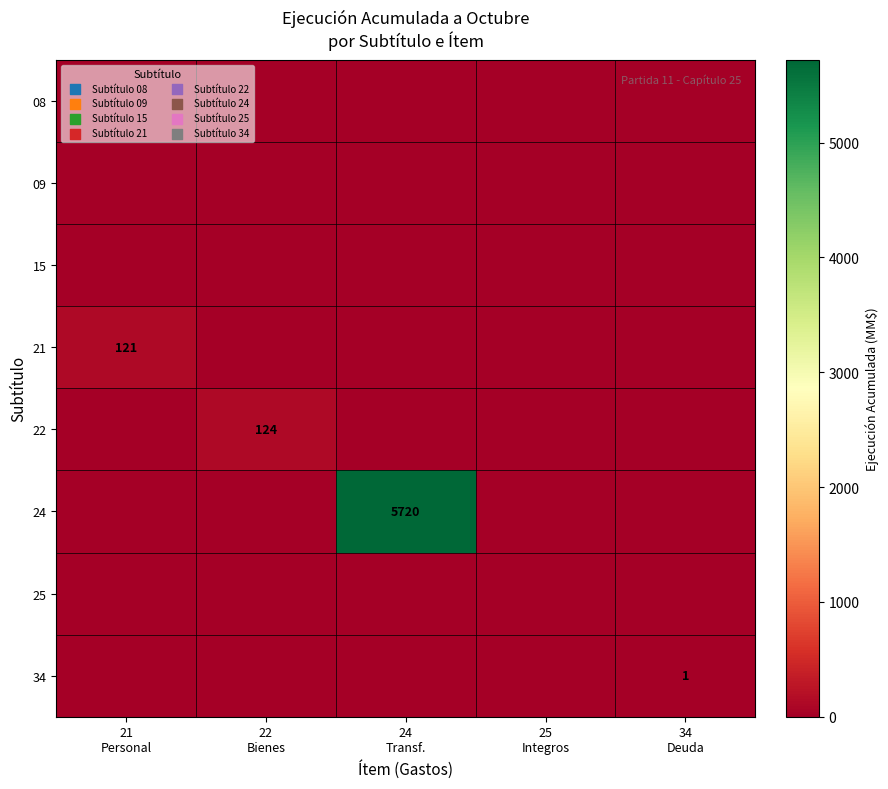

Which series changed the most between 21 Personal and 24 Transf.?

24